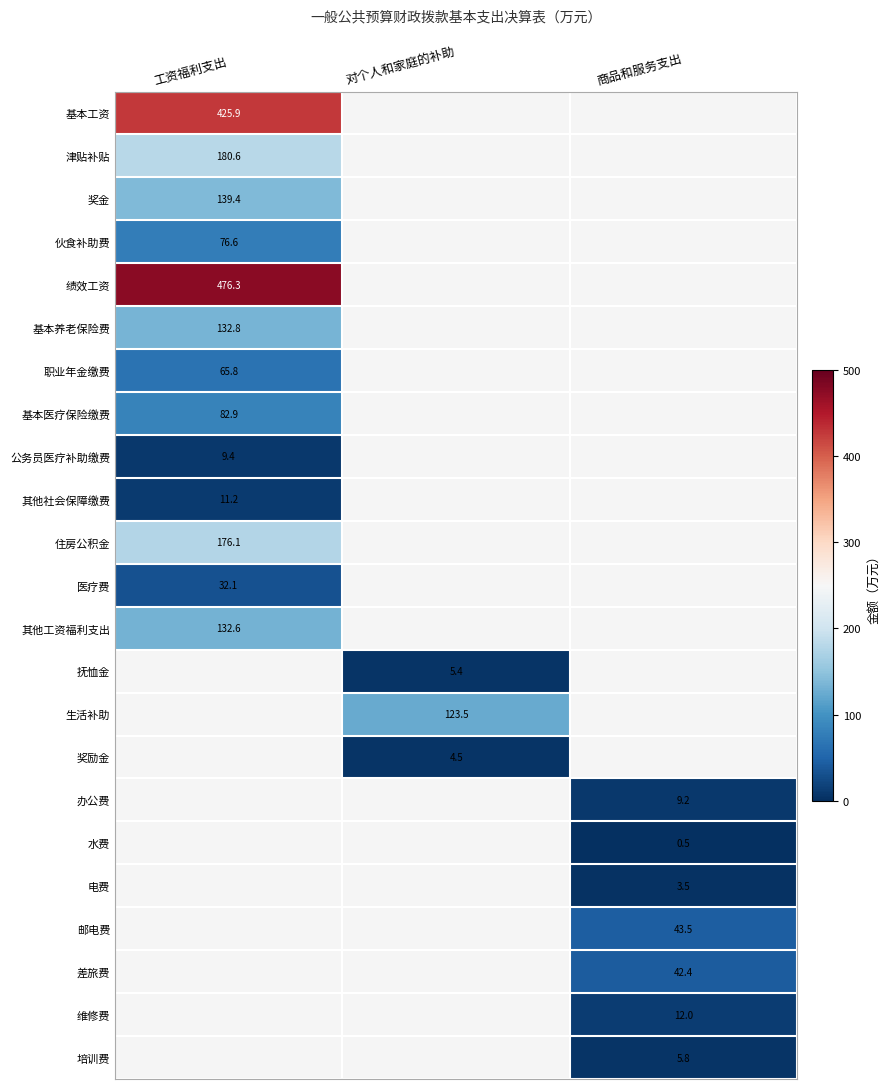

List the labels in order of 其他社会保障缴费 value, largest first.

工资福利支出, 对个人和家庭的补助, 商品和服务支出